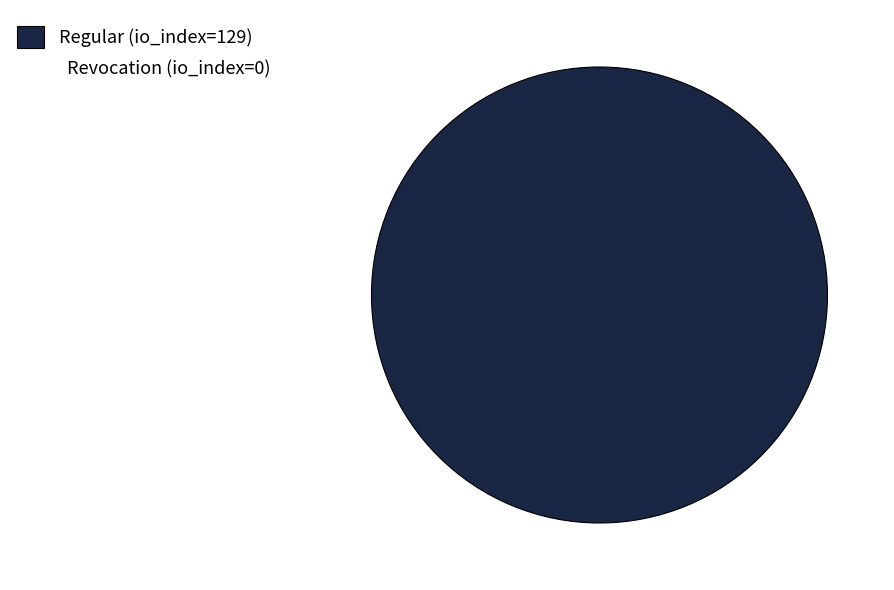

Does any single category account for the majority?

Yes